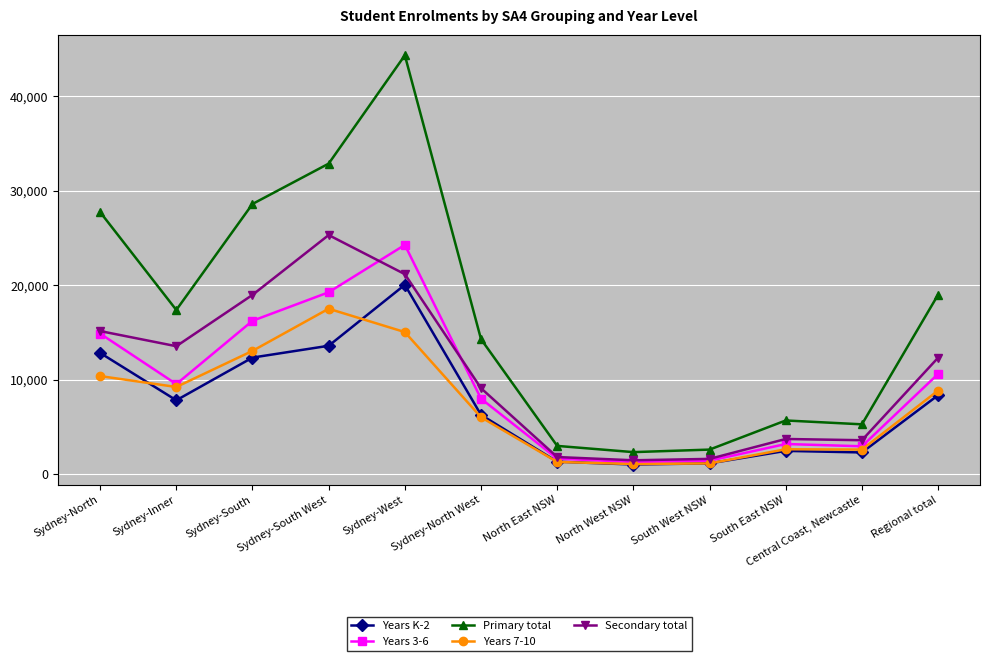

True or false: Years 7-10 and Secondary total cross at least once.

False